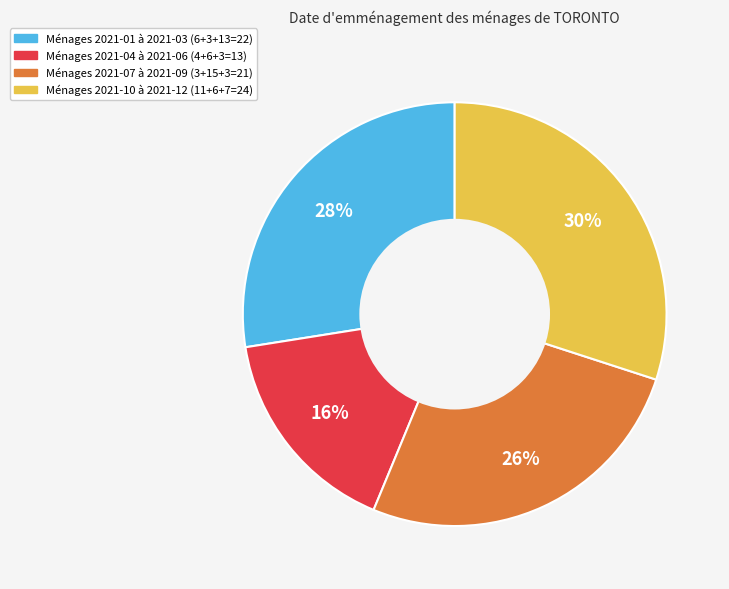

Does any single category account for the majority?

No